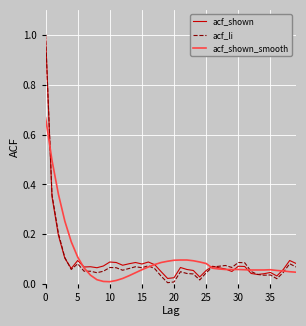

What are all the series names shown in the legend?

acf_shown, acf_li, acf_shown_smooth